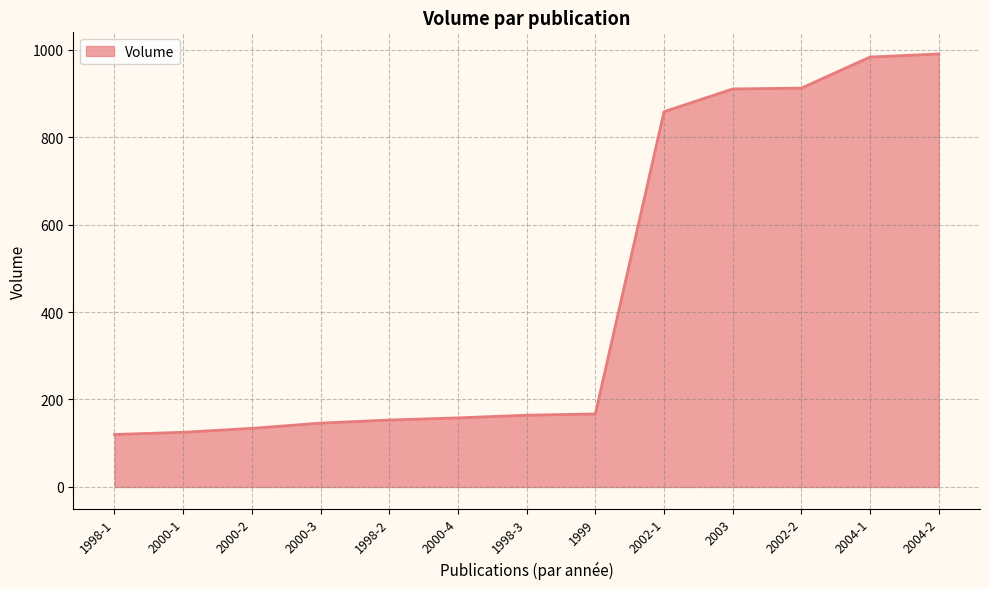

What is the difference between the second highest and second lowest values?

858